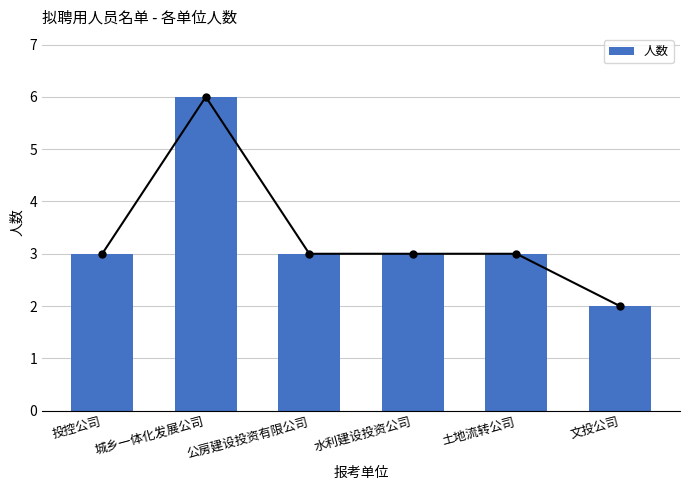

What is the ratio of the value at 公房建设投资有限公司 to the value at 土地流转公司?

1.0